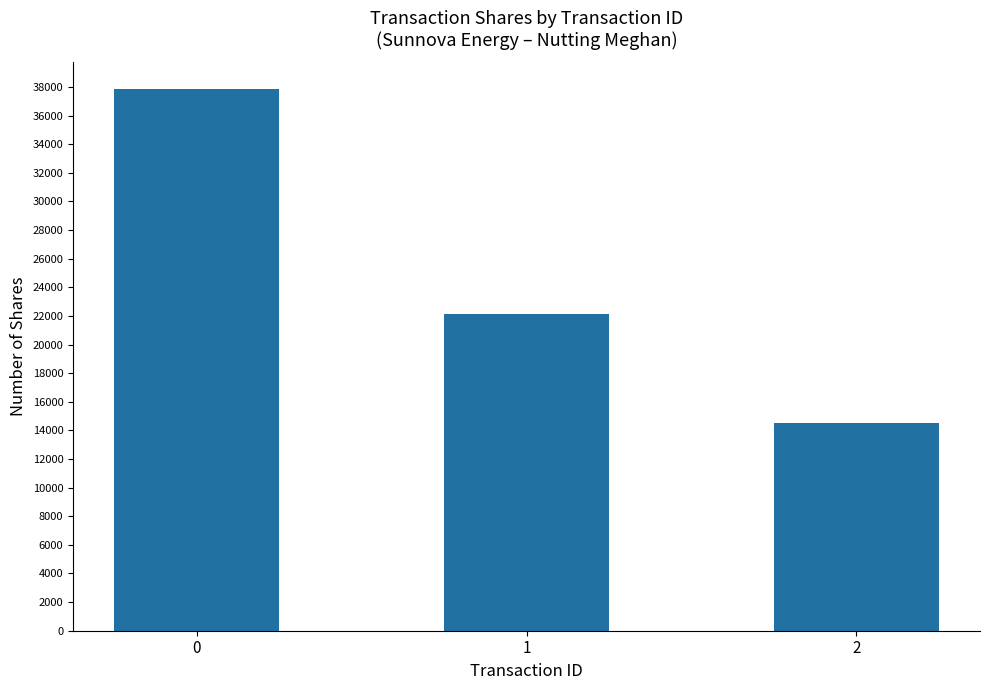

What is the ratio of the value at 0 to the value at 2?

2.6